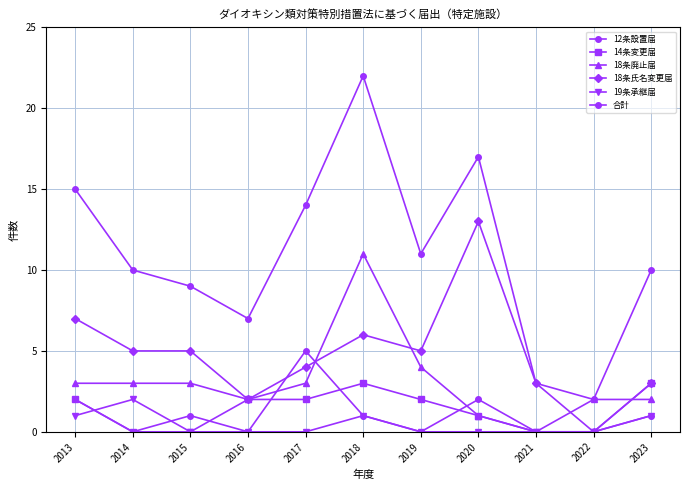

Does the chart have visible grid lines?

Yes